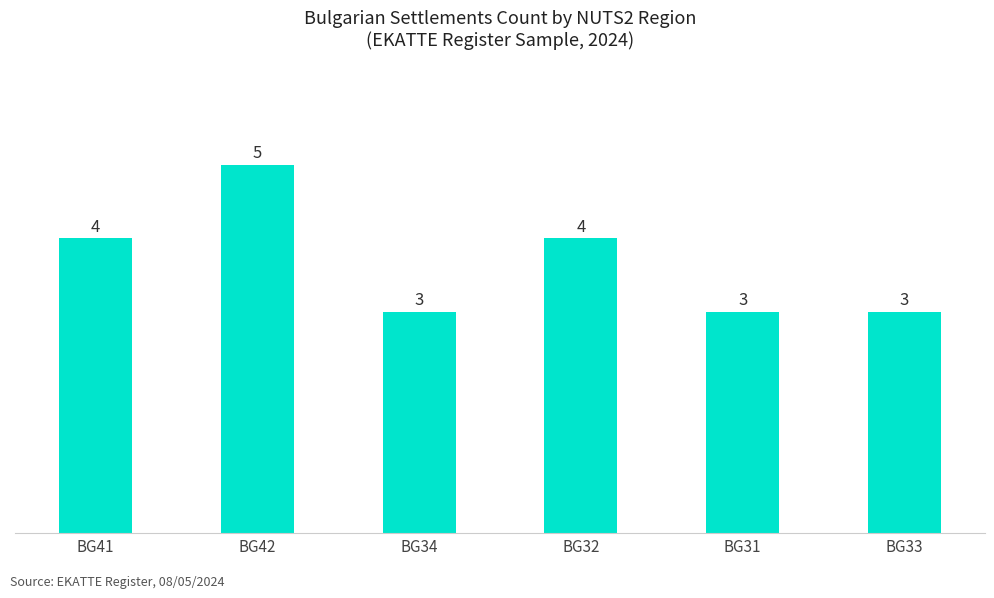

What is the label of the 5th bar from the left?

BG31